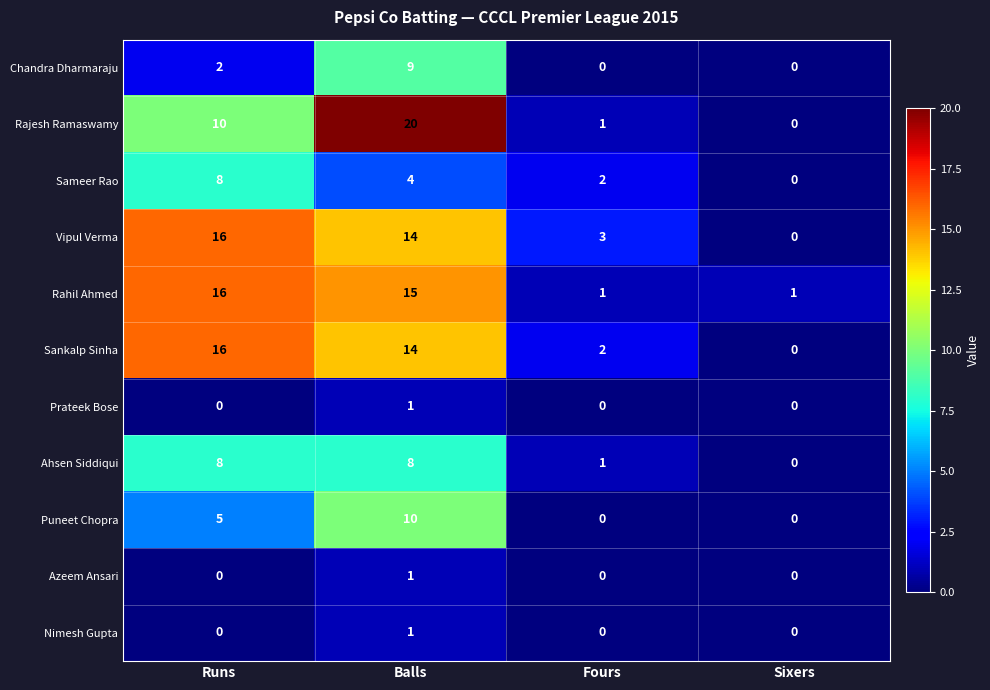

Which series has the widest spread of values?

Rajesh Ramaswamy